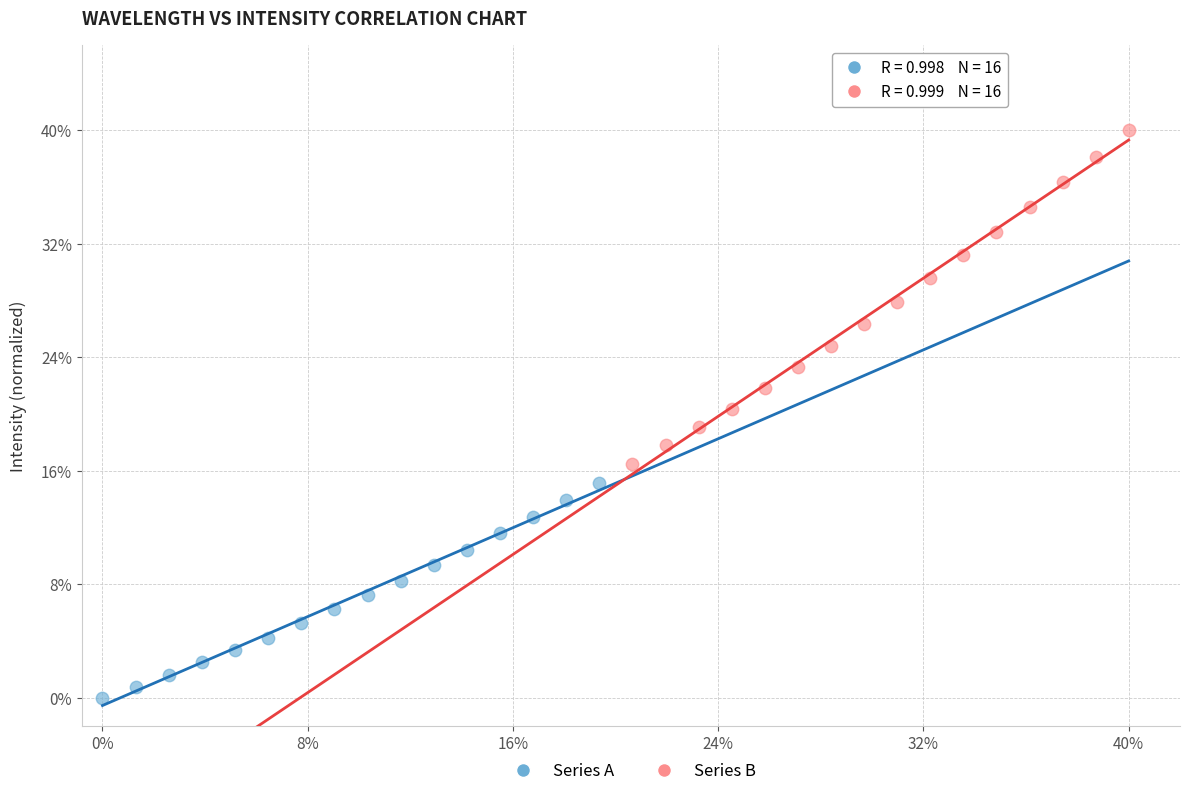

What are all the series names shown in the legend?

Series A, Series B